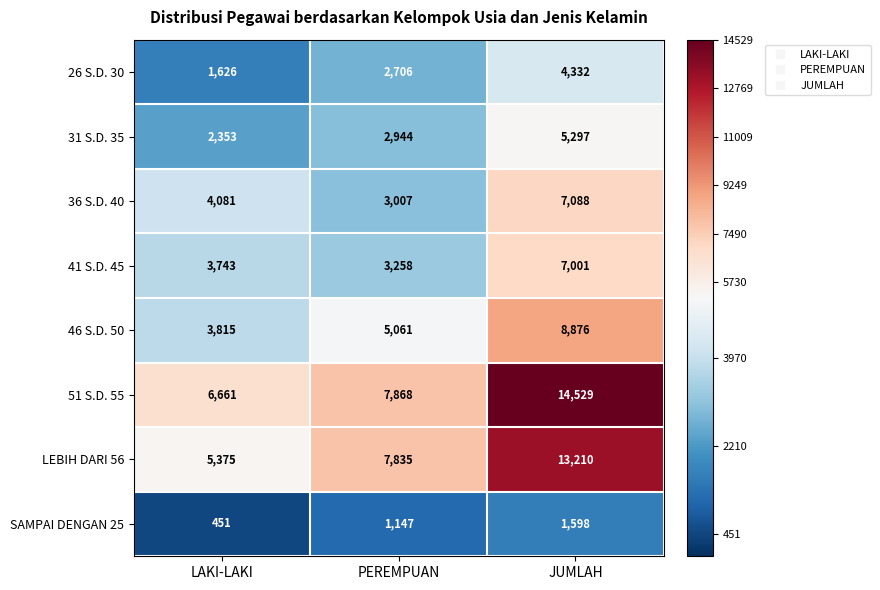

At which category does the chart reach its minimum across all series?

LAKI-LAKI